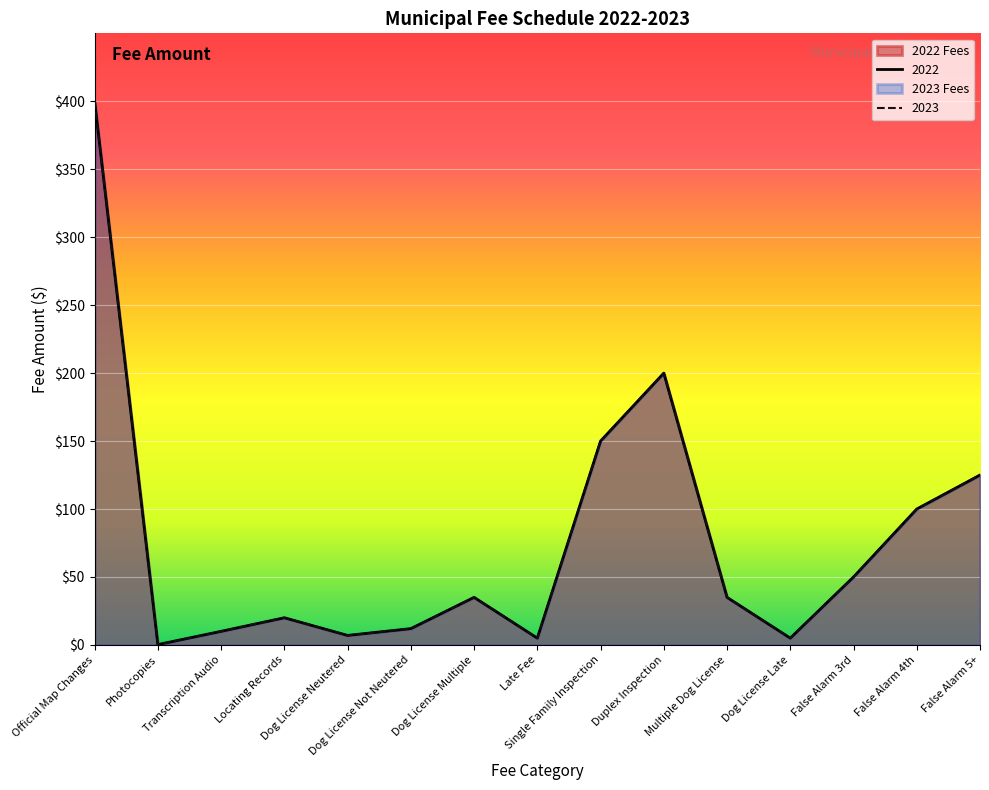

What is the label of the 4th point from the right?

Dog License Late